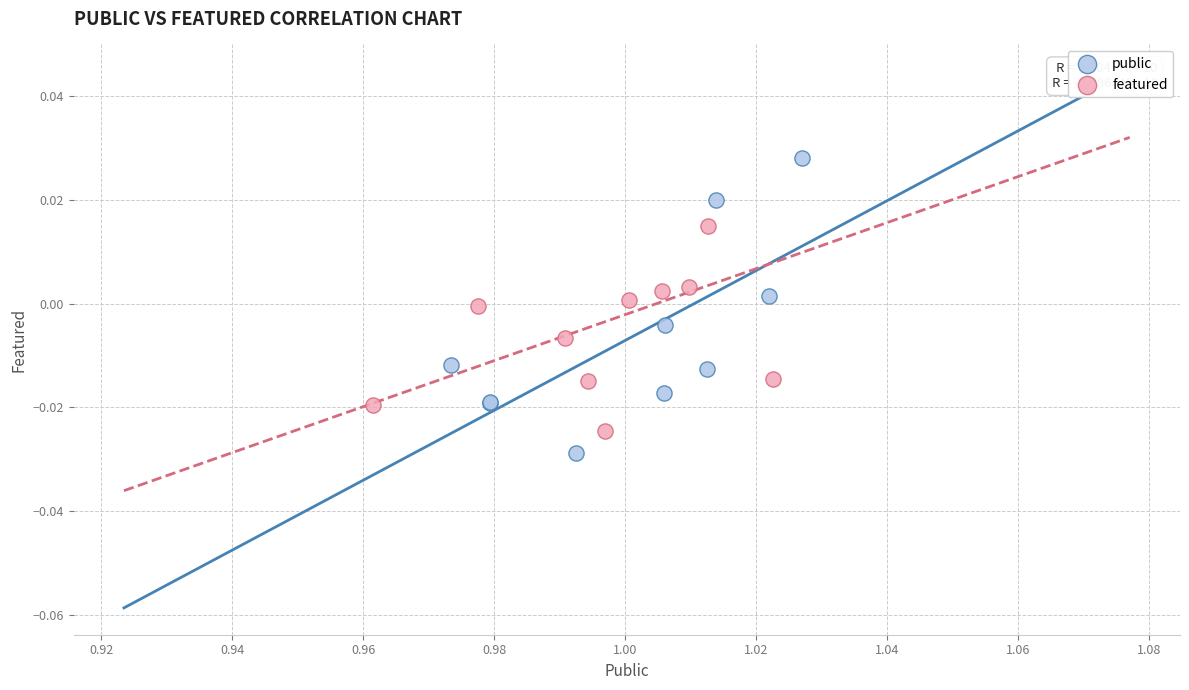

Which series contains the highest Y value?

public